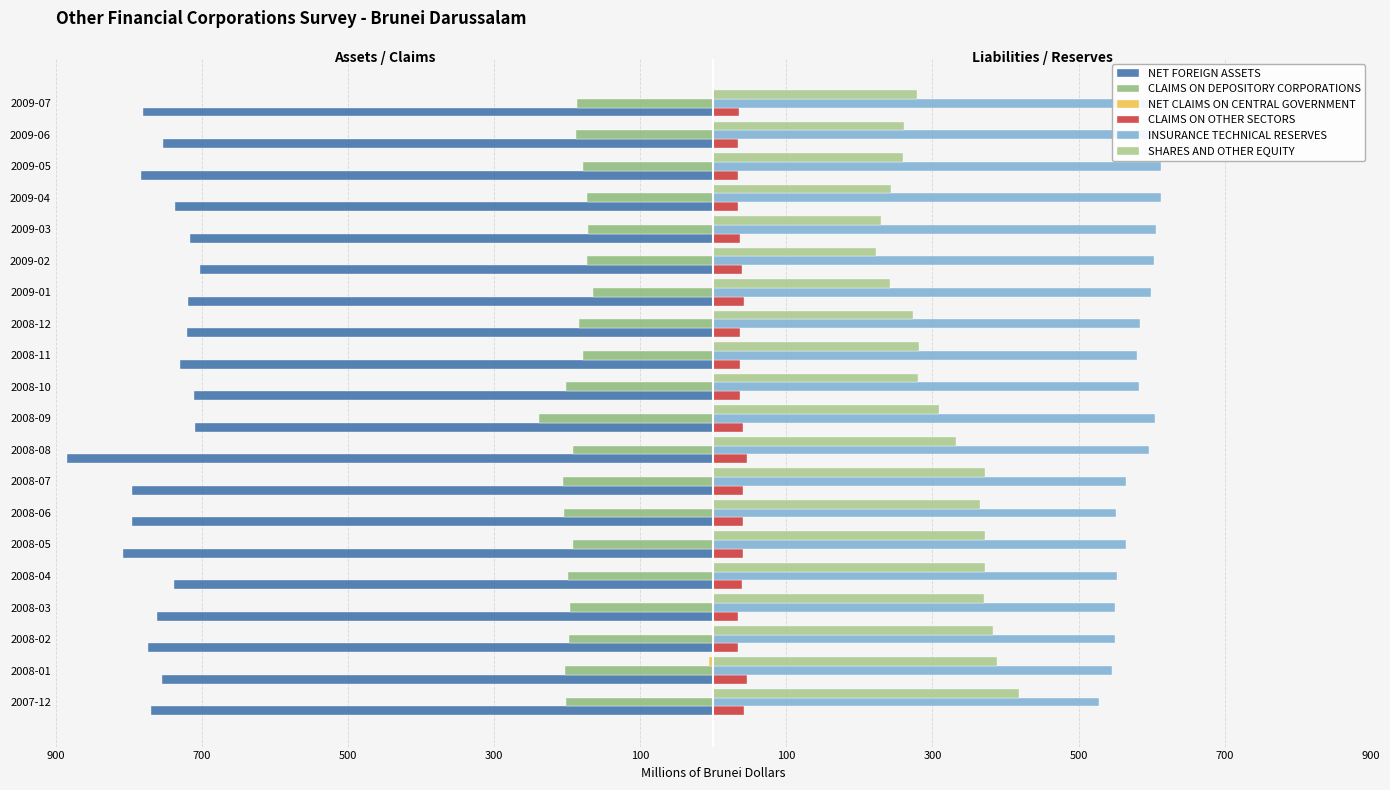

What are all the series names shown in the legend?

NET FOREIGN ASSETS, CLAIMS ON DEPOSITORY CORPORATIONS, NET CLAIMS ON CENTRAL GOVERNMENT, CLAIMS ON OTHER SECTORS, INSURANCE TECHNICAL RESERVES, SHARES AND OTHER EQUITY